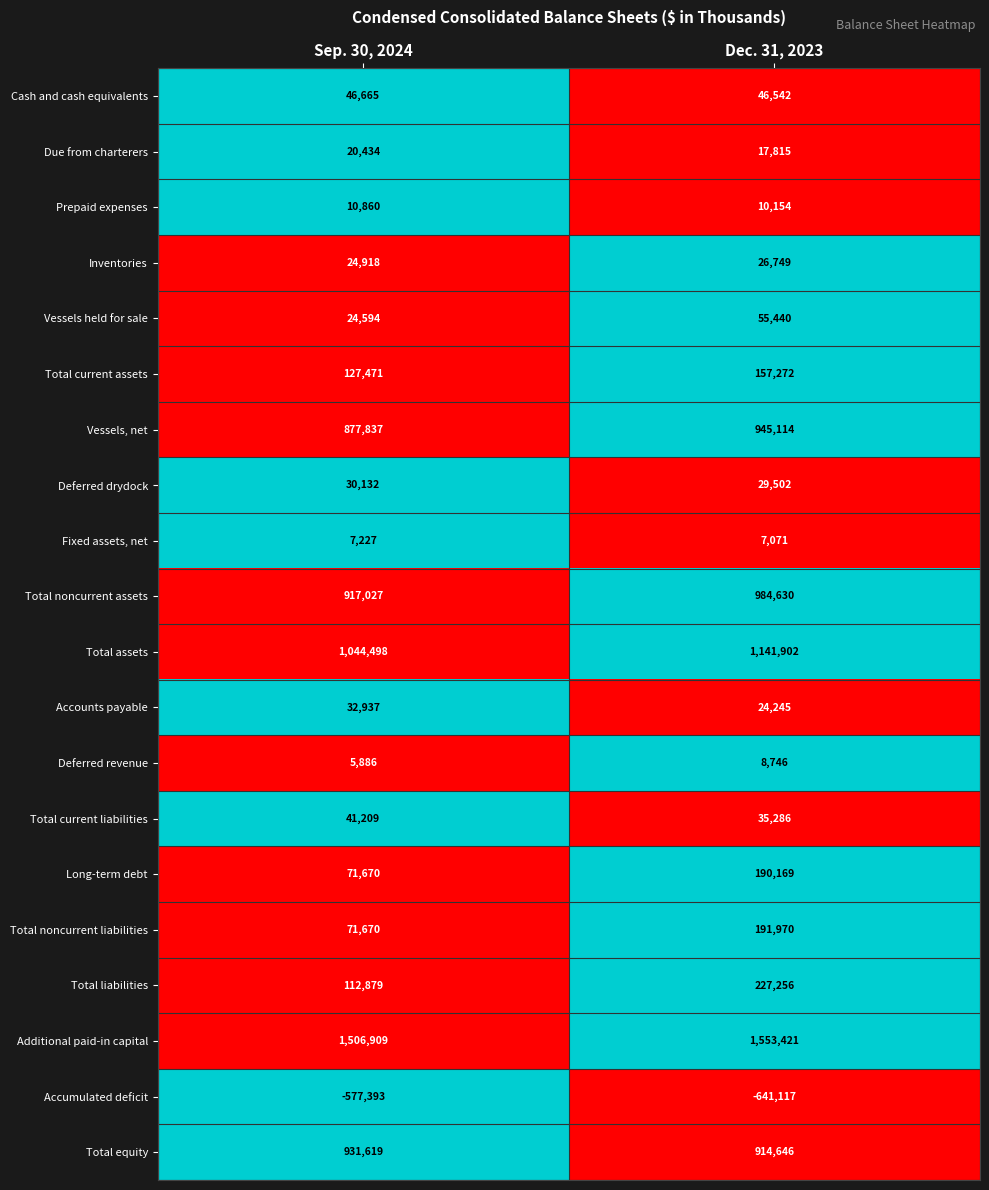

How many data points in Total liabilities are less than 227256?

1